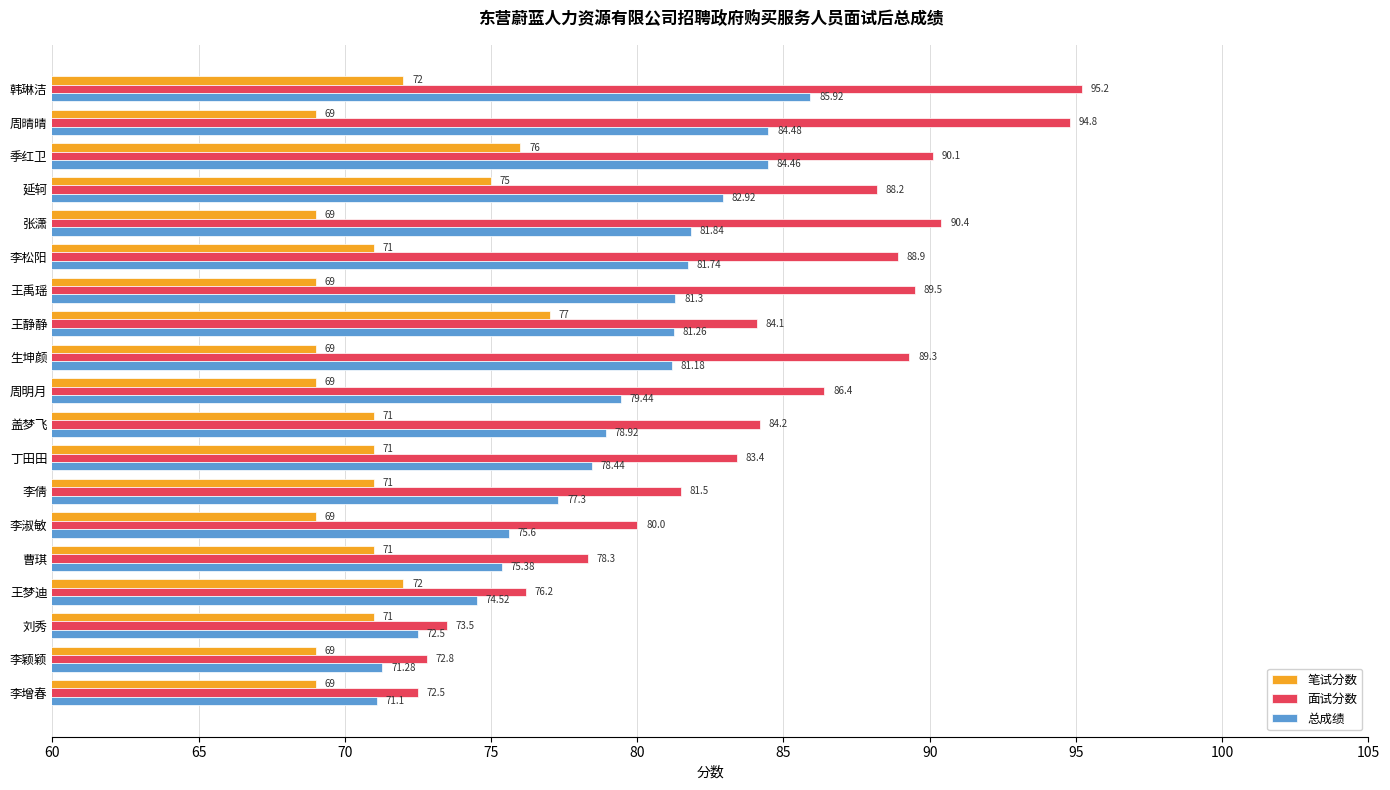

Between 韩琳洁 and 王静静, which series saw the biggest shift?

面试分数